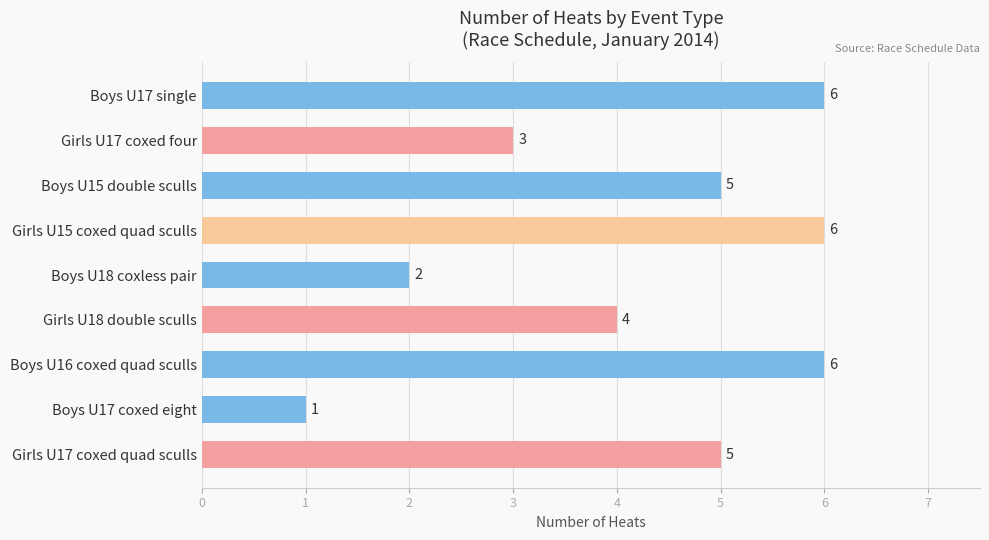

Count the values in the range 3 to 6.

7